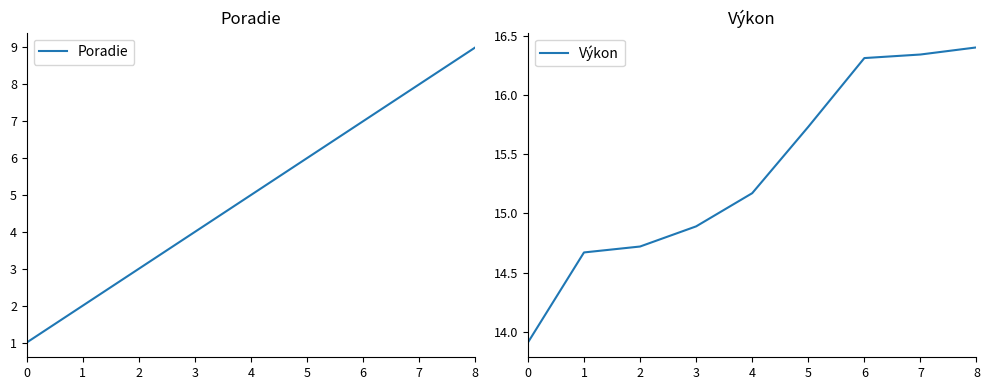

Reading left to right, list all the values displayed in this chart.

Poradie: 0=1.0	1=2.0	2=3.0	3=4.0	4=5.0	5=6.0	6=7.0	7=8.0	8=9.0
Výkon: 0=13.9	1=14.7	2=14.7	3=14.9	4=15.2	5=15.7	6=16.3	7=16.3	8=16.4